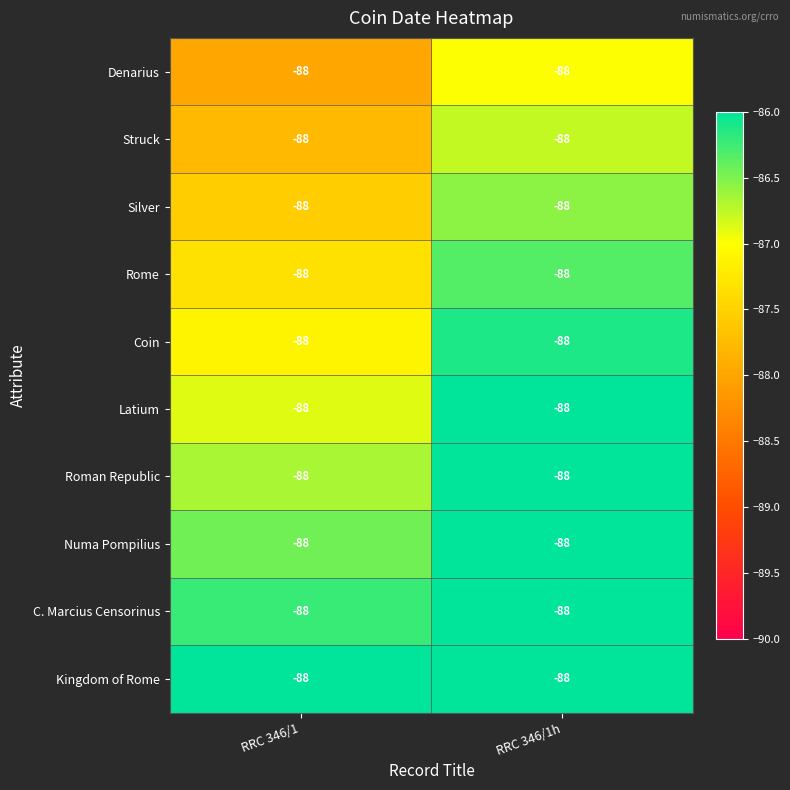

At how many categories does at least one series exceed -86?

1